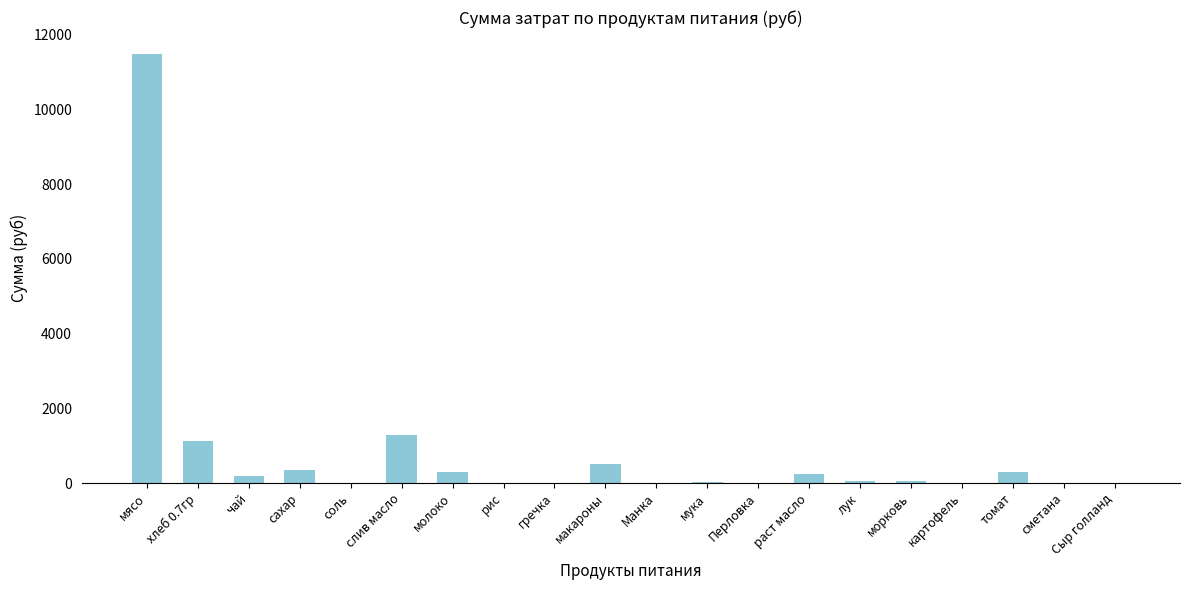

What is the sum of all values?

15914.1